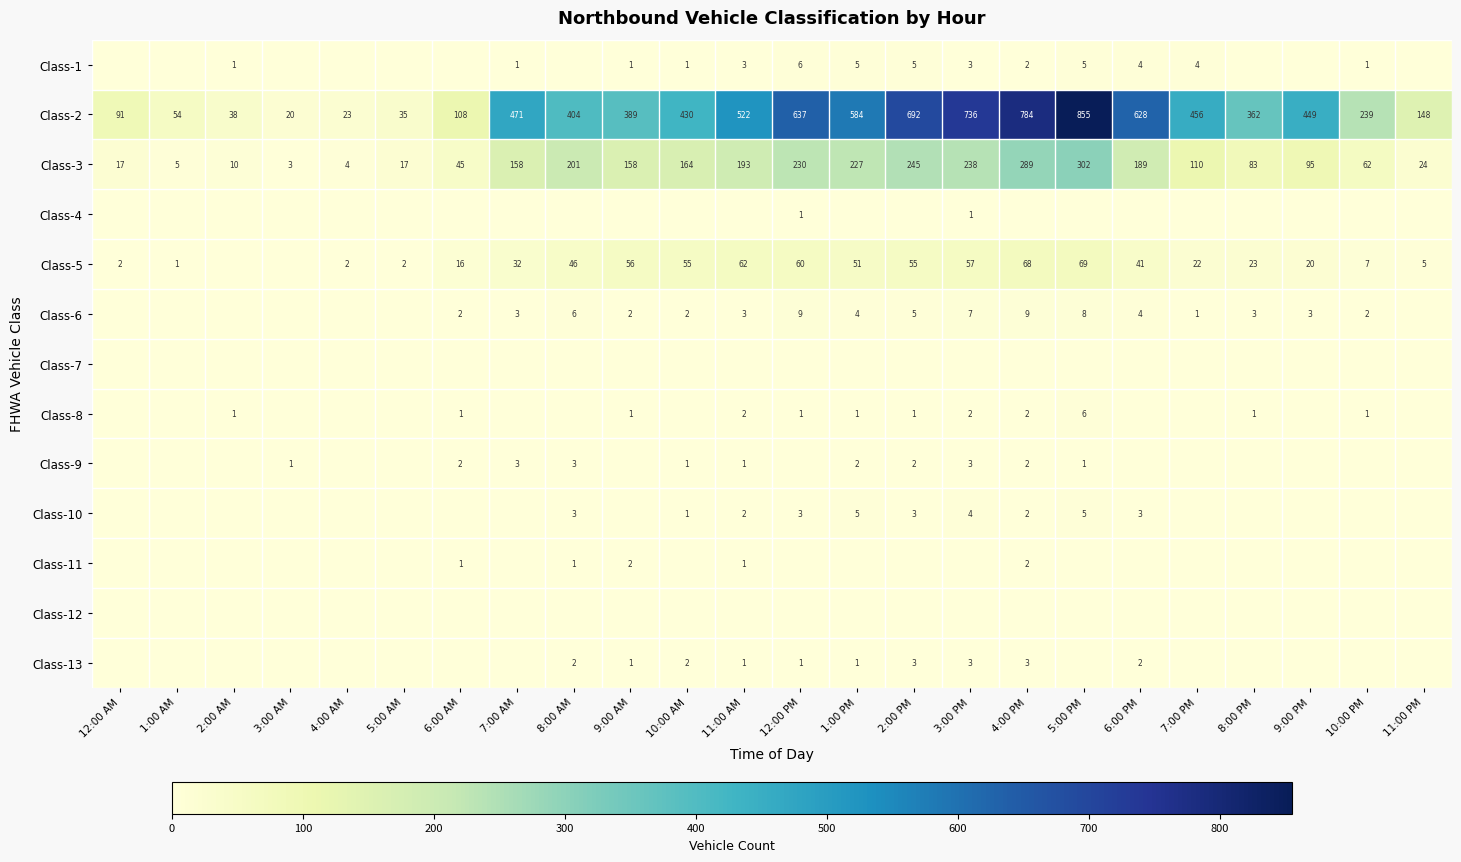

Which category has the highest value across all series?

5:00 PM